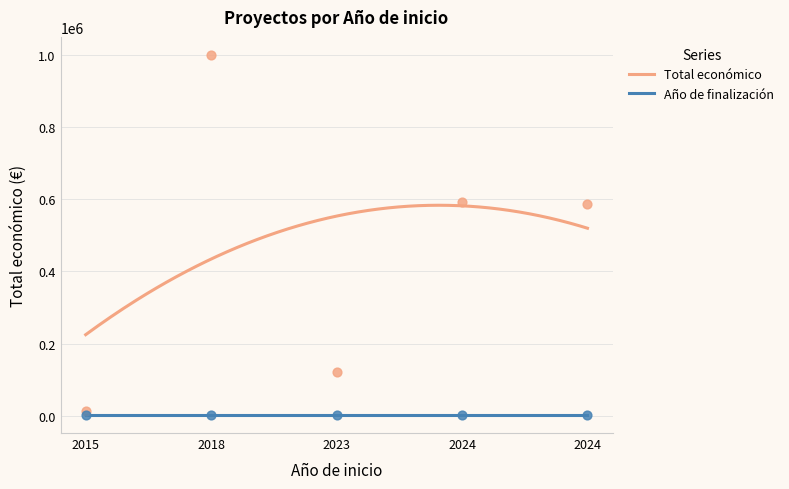

What is the total value across all series at 2024?

595742